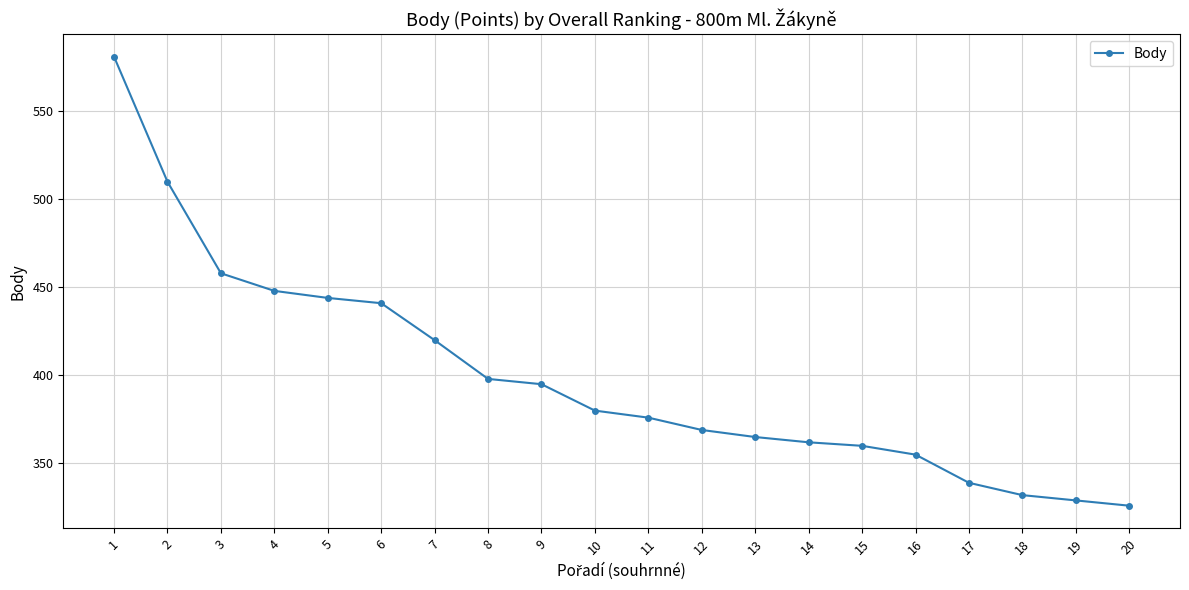

Which category has the lowest value across all series?

20